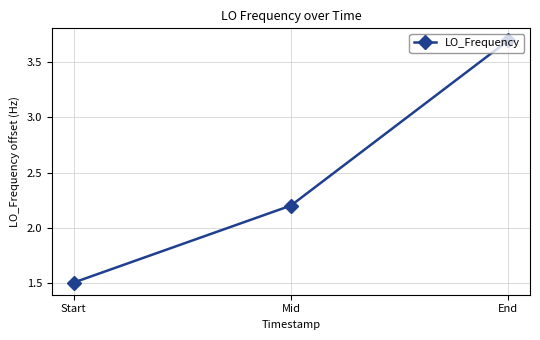

Rank the categories by value from highest to lowest.

End, Mid, Start